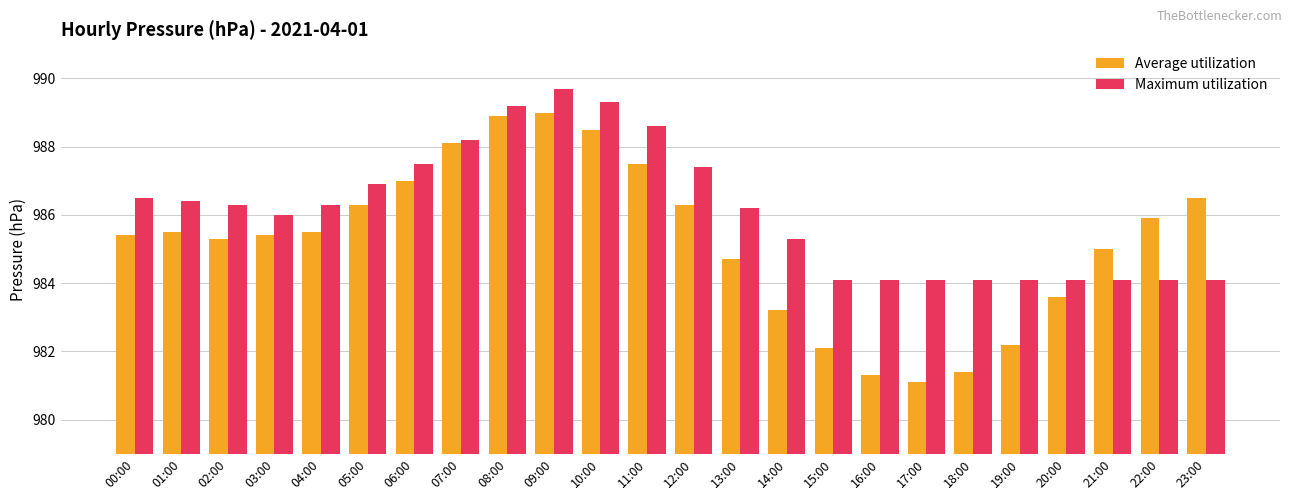

How many categories are shown in the chart?

24